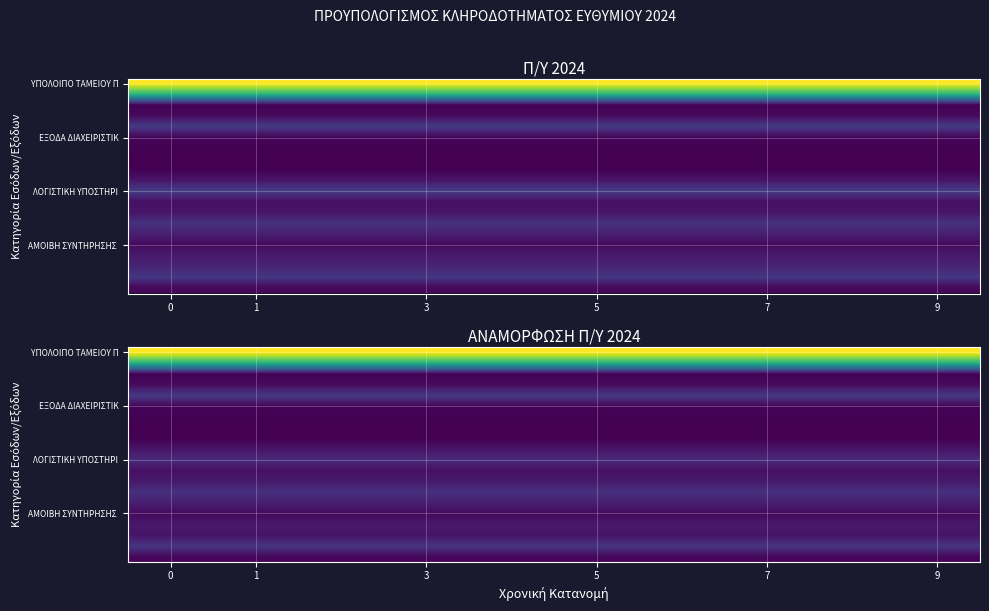

Which series has the largest range (max minus min)?

row_0